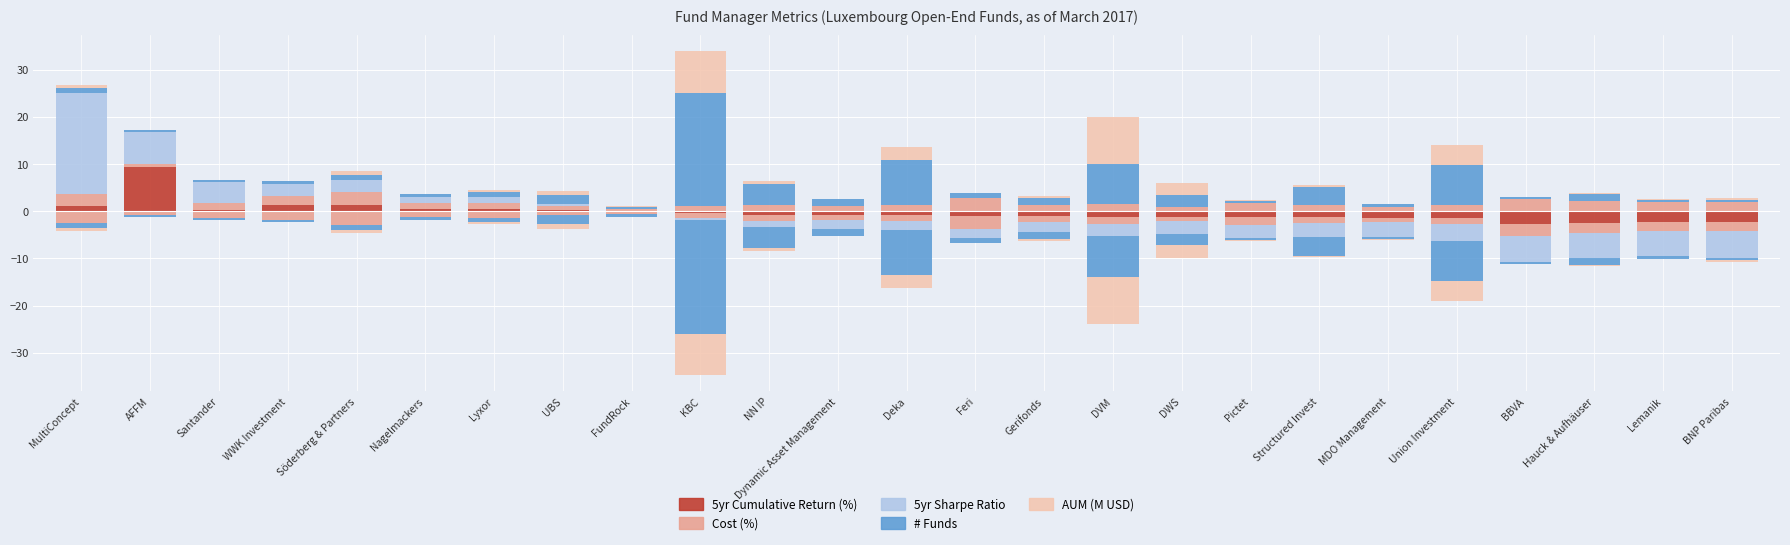

What is the difference between the maximum and minimum values in the # Funds series?

23.5